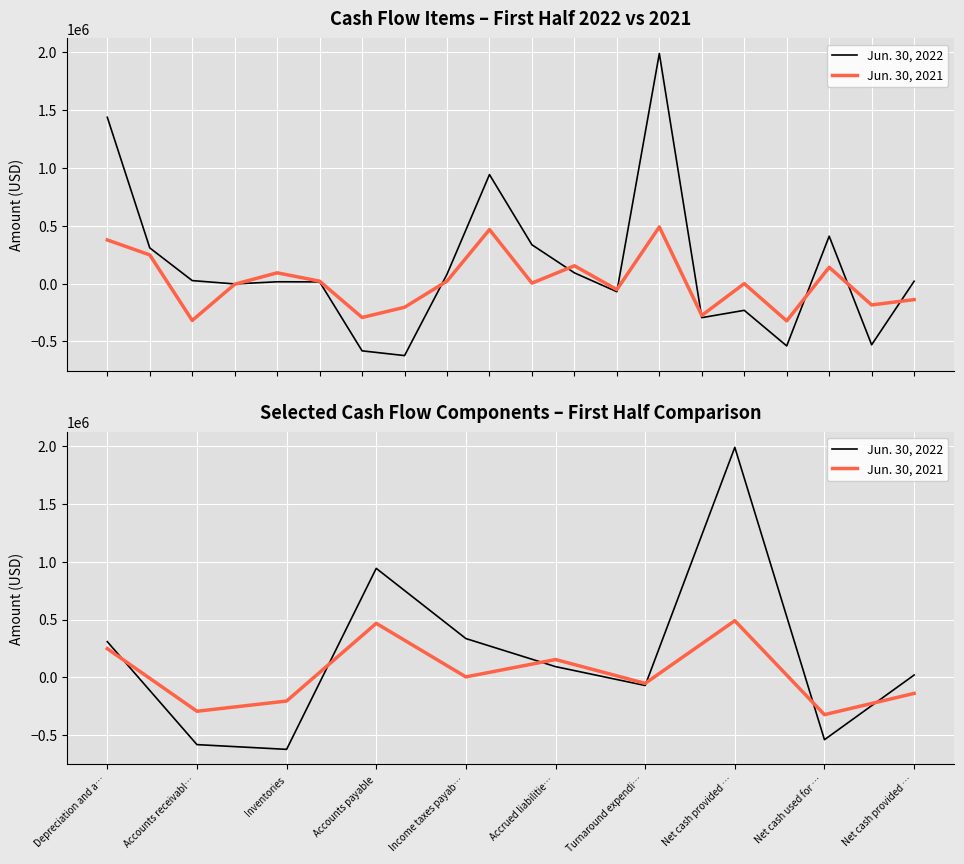

The value of Jun. 30, 2022 at Inventories is -263824. True or false?

False